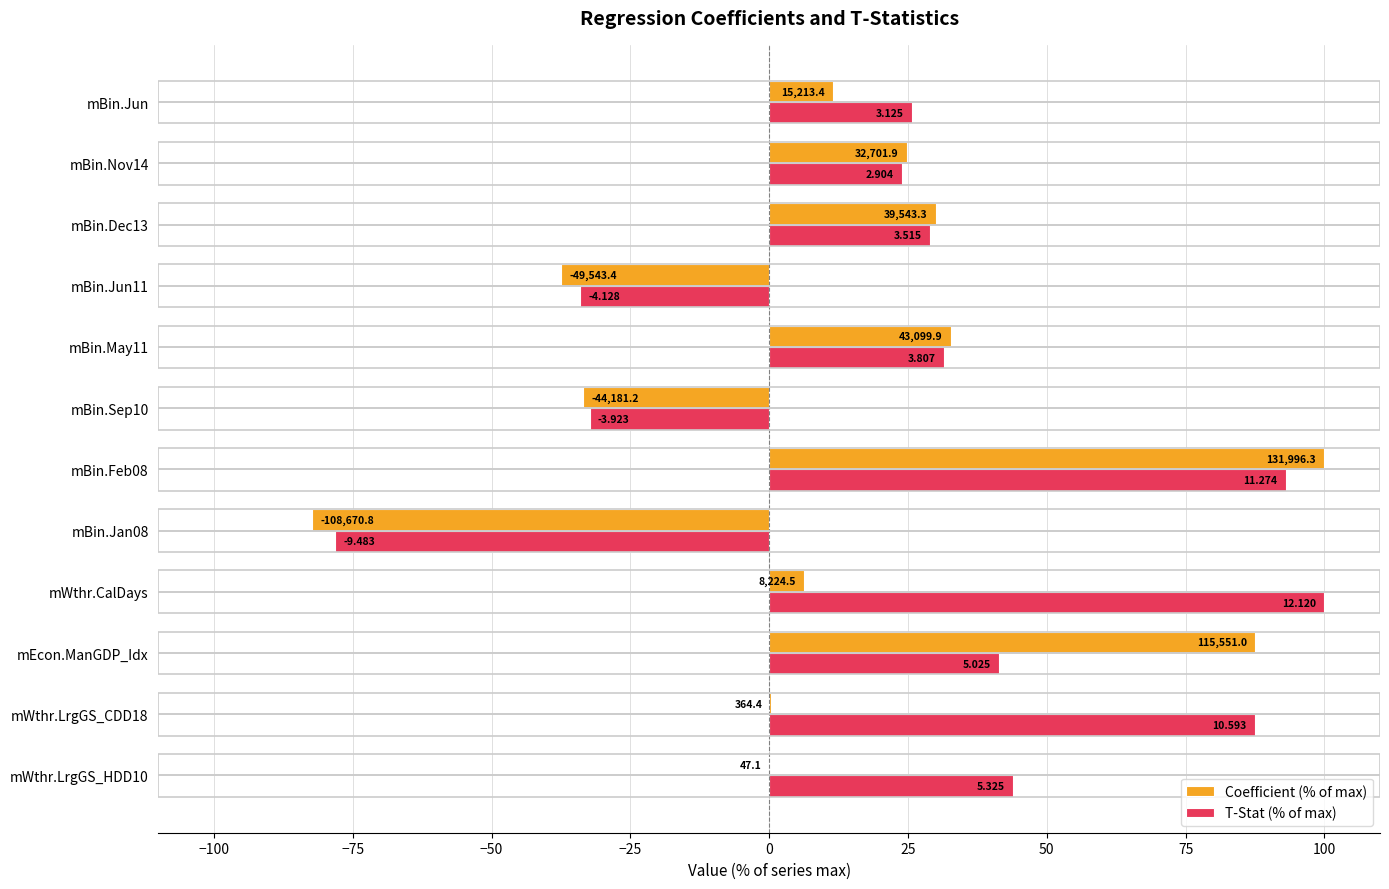

What are all the series names shown in the legend?

Coefficient (% of max), T-Stat (% of max)